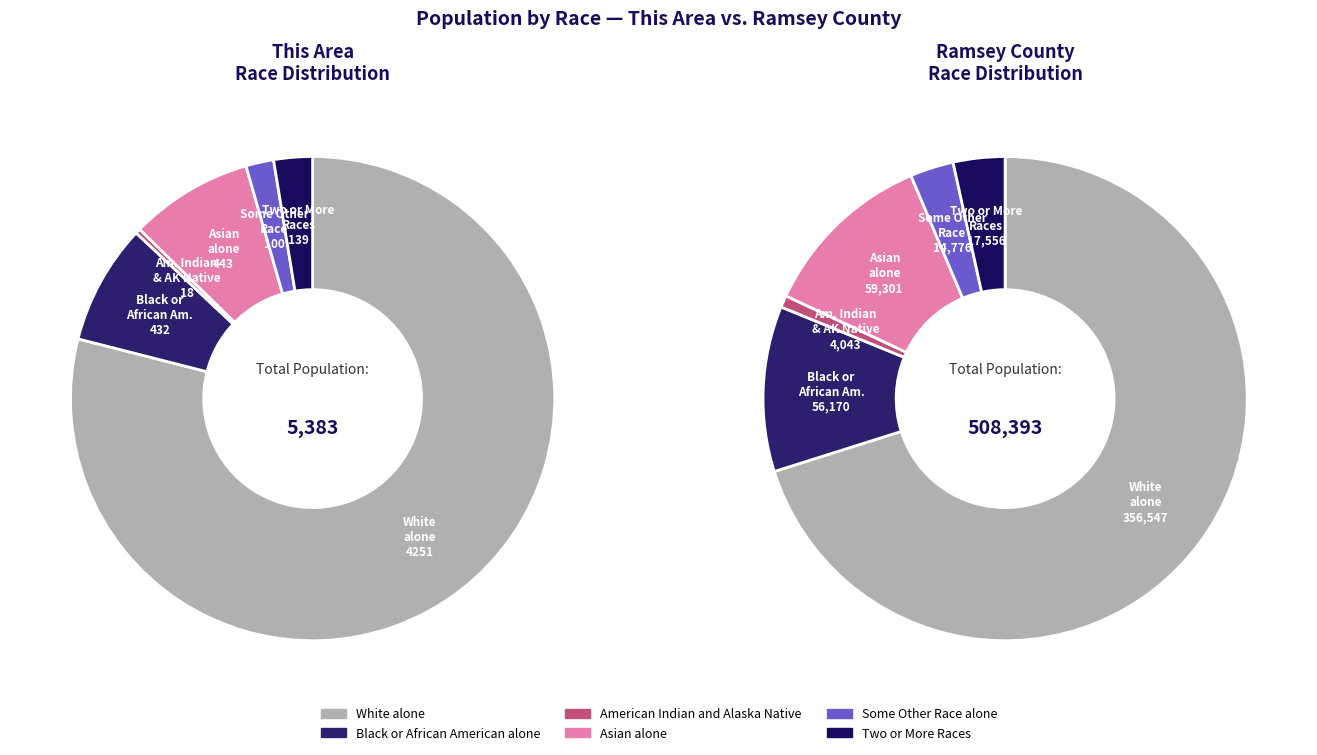

To the nearest percent, what is the difference between the largest and smallest slice percentages?

69%